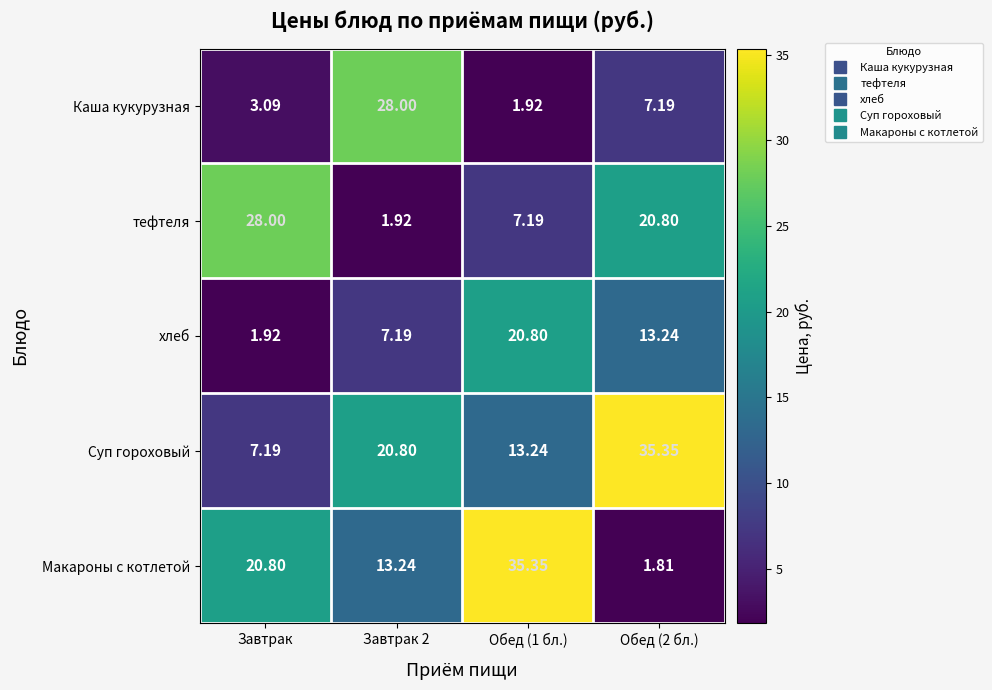

Which series has the largest total across all categories?

Суп гороховый